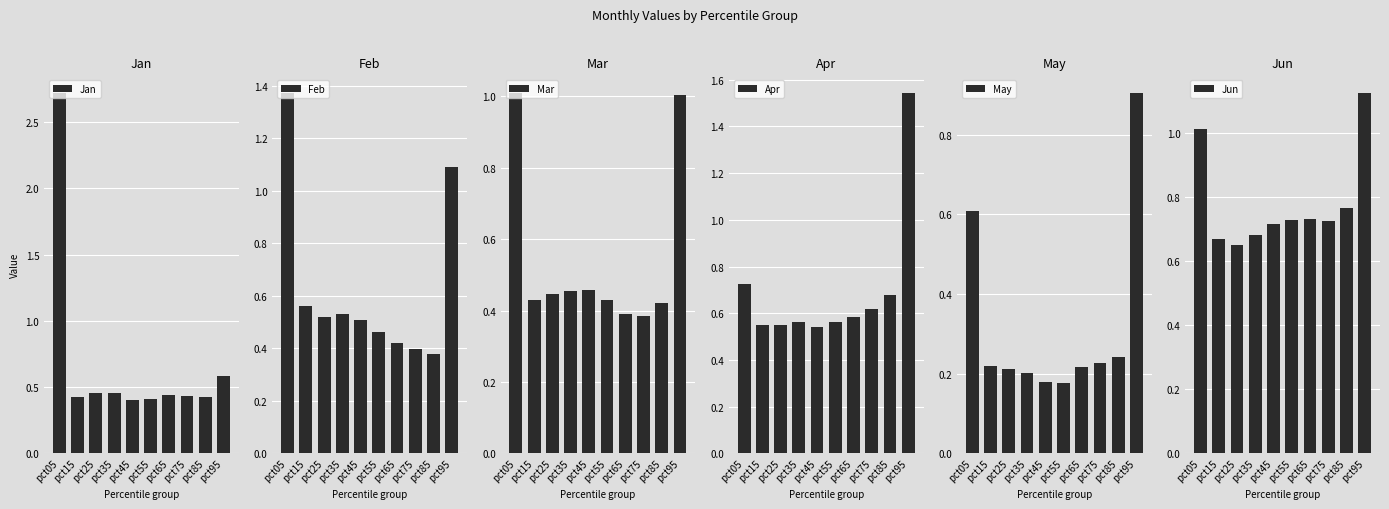

At how many categories does at least one series exceed 1?

2